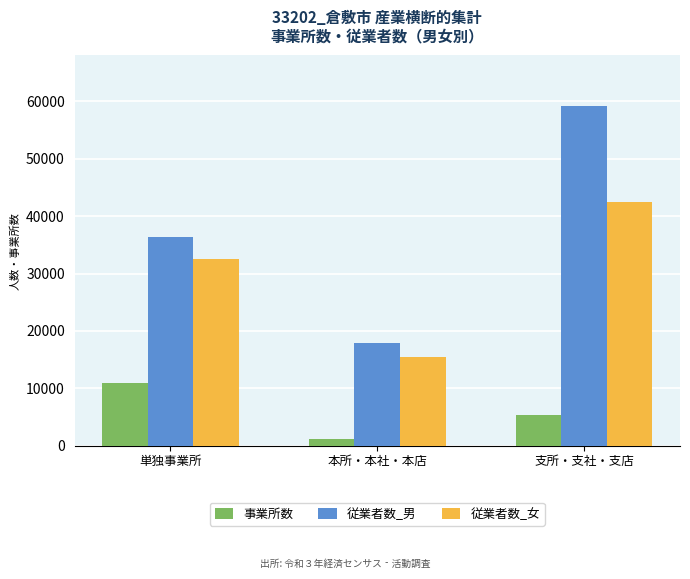

What is the approximate value of 従業者数_男 at 単独事業所, to the nearest 50?

36350